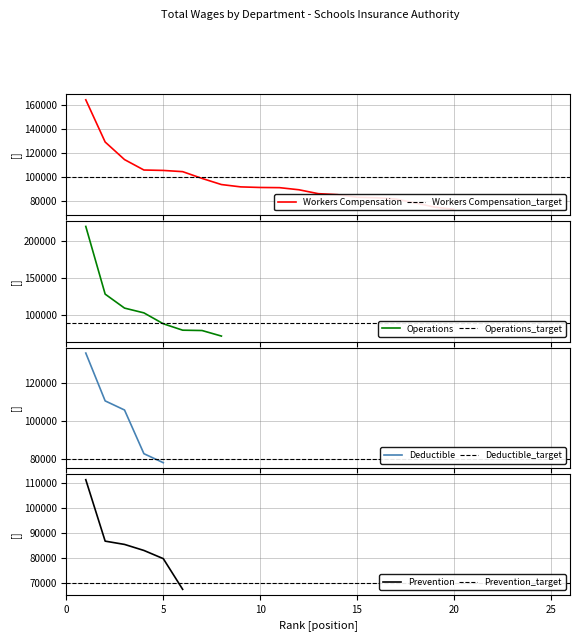

The Deductible series shows 239080 at 0. True or false?

False